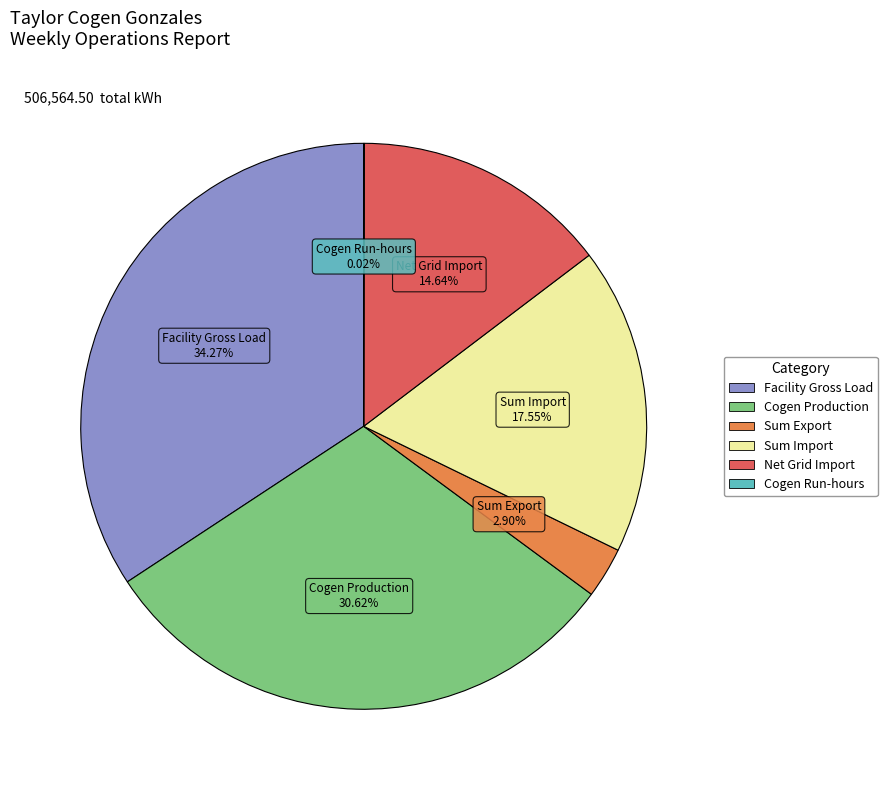

Which slice is the largest?

Facility Gross Load